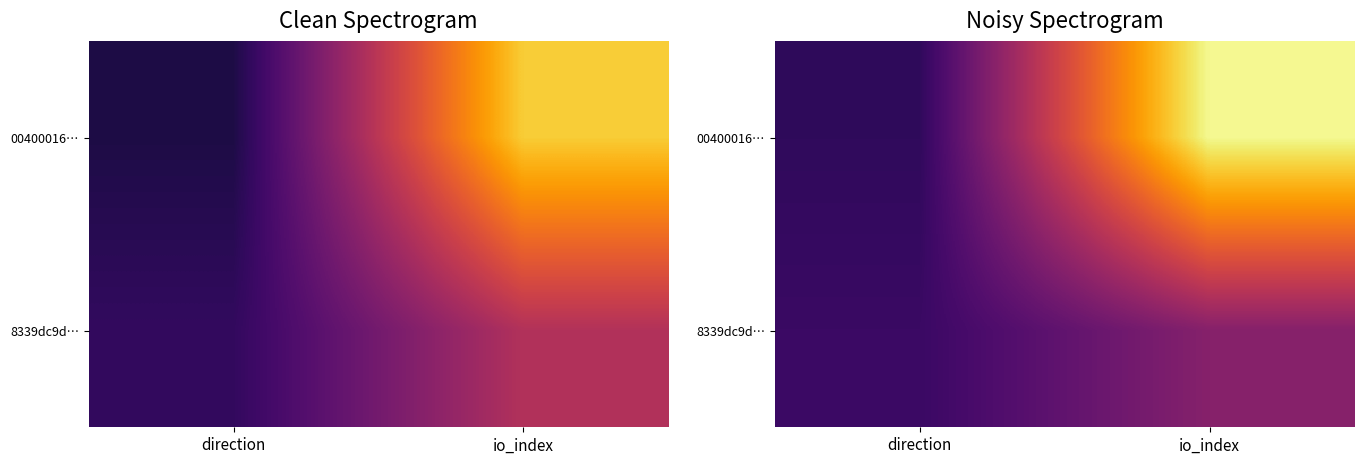

What is the difference between the maximum and minimum values in the 8339dc9d… series?

7.7